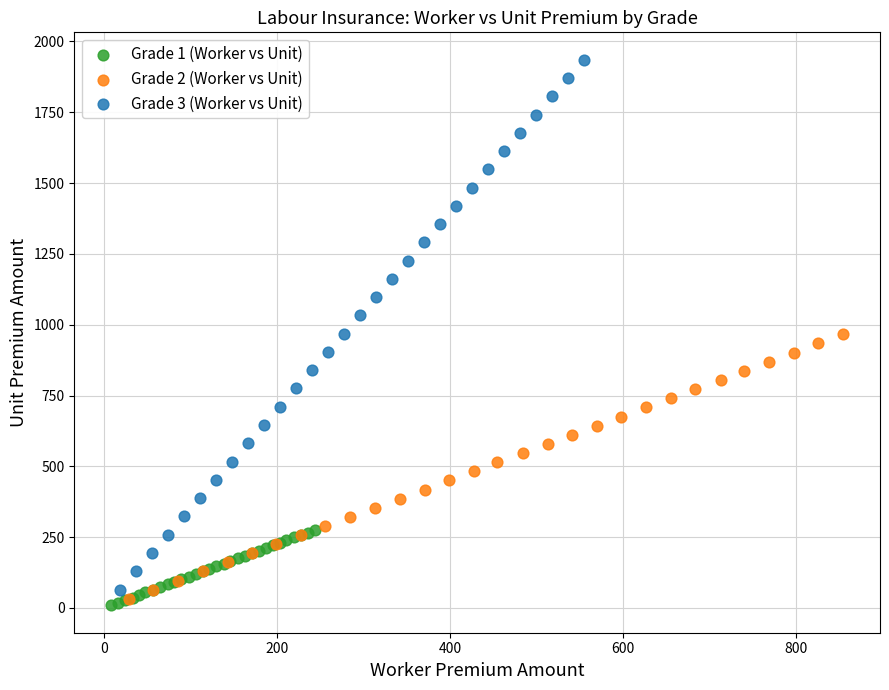

Which series reaches the maximum Y coordinate?

Grade 3 (Worker vs Unit)